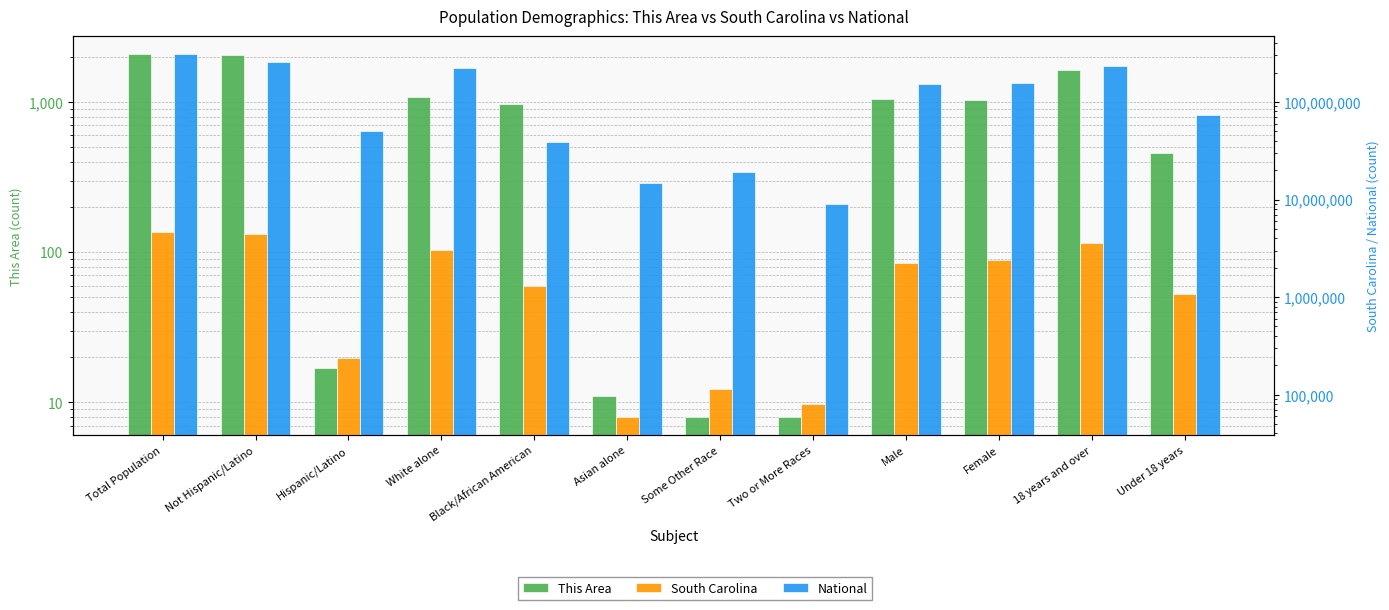

What is the difference between the highest and lowest values at Under 18 years?

74181009